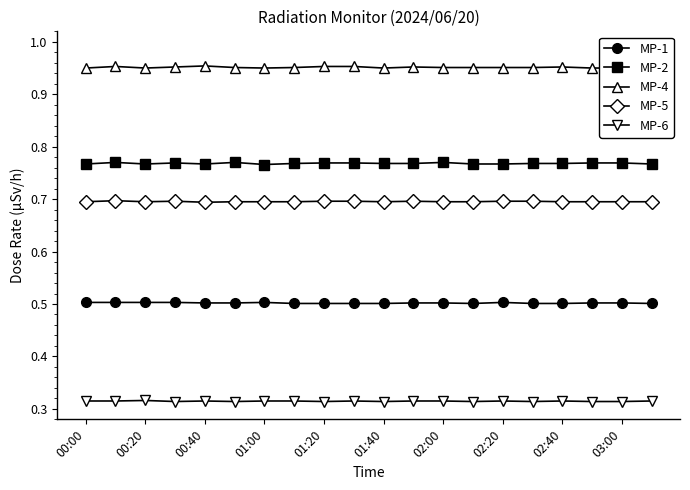

True or false: MP-1 has more than 1 interior local peaks.

True